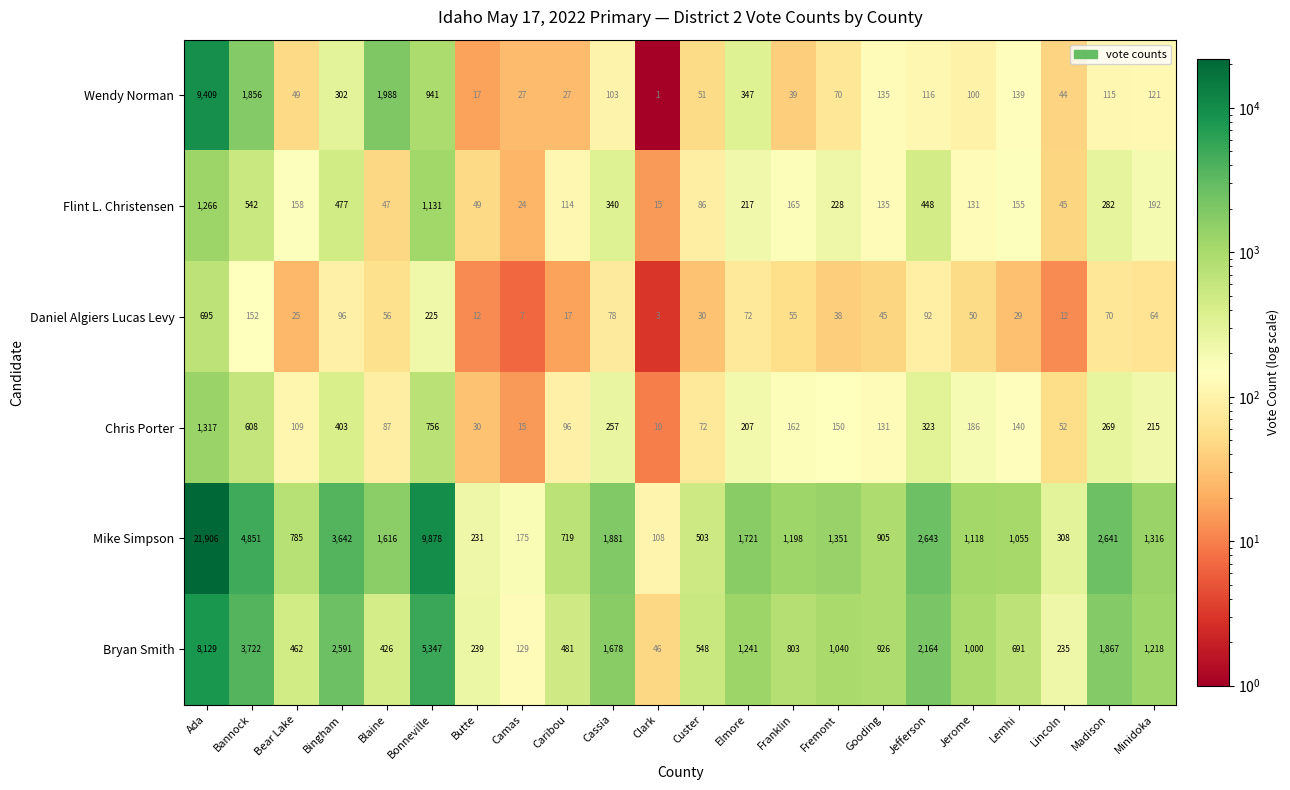

The value of Bryan Smith at Elmore is 1241. True or false?

True